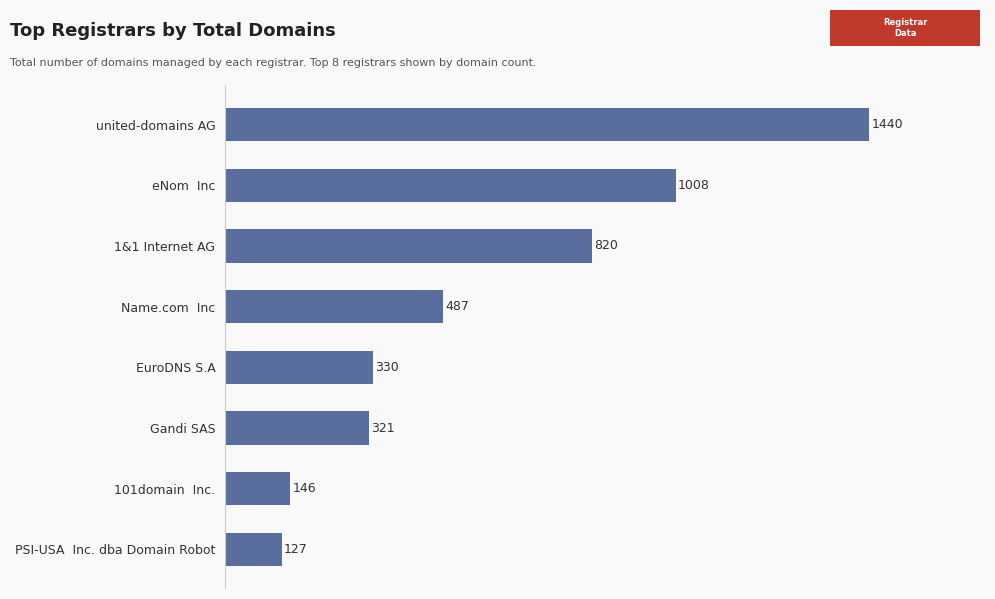

The value at Gandi SAS is 321. True or false?

True